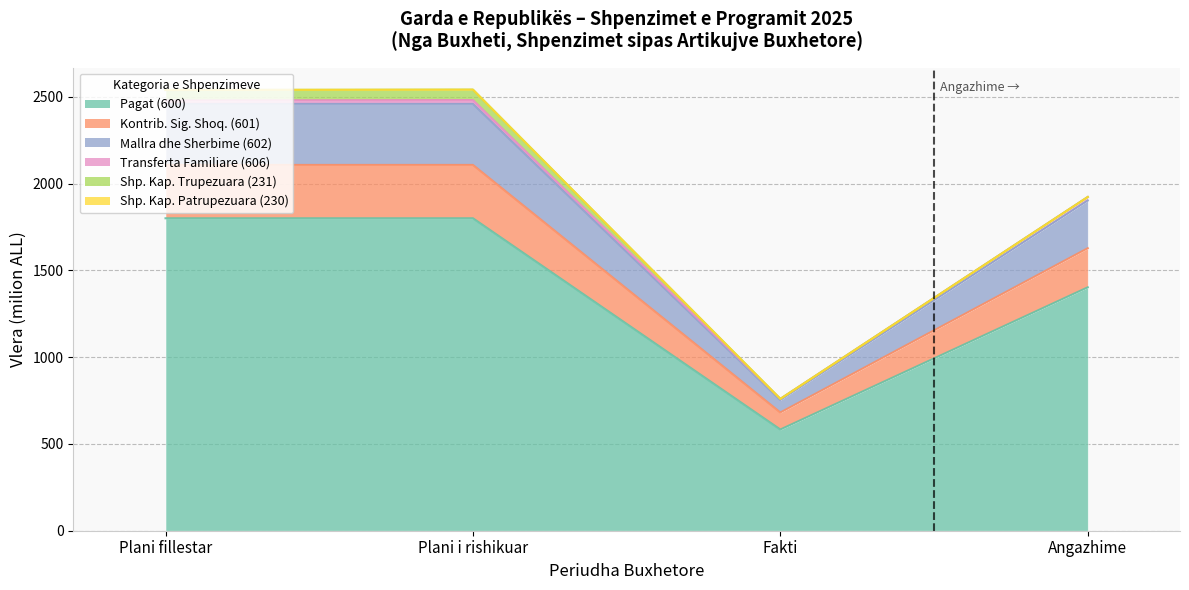

What is the value of the Pagat (600) point at the 3rd from the left?

583.3